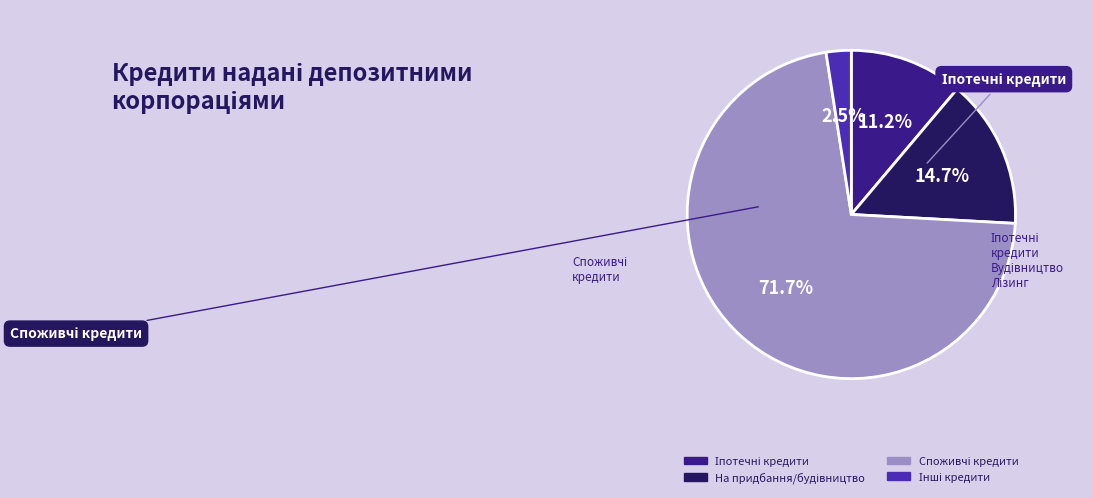

Is there any slice that represents more than half of the pie?

Yes